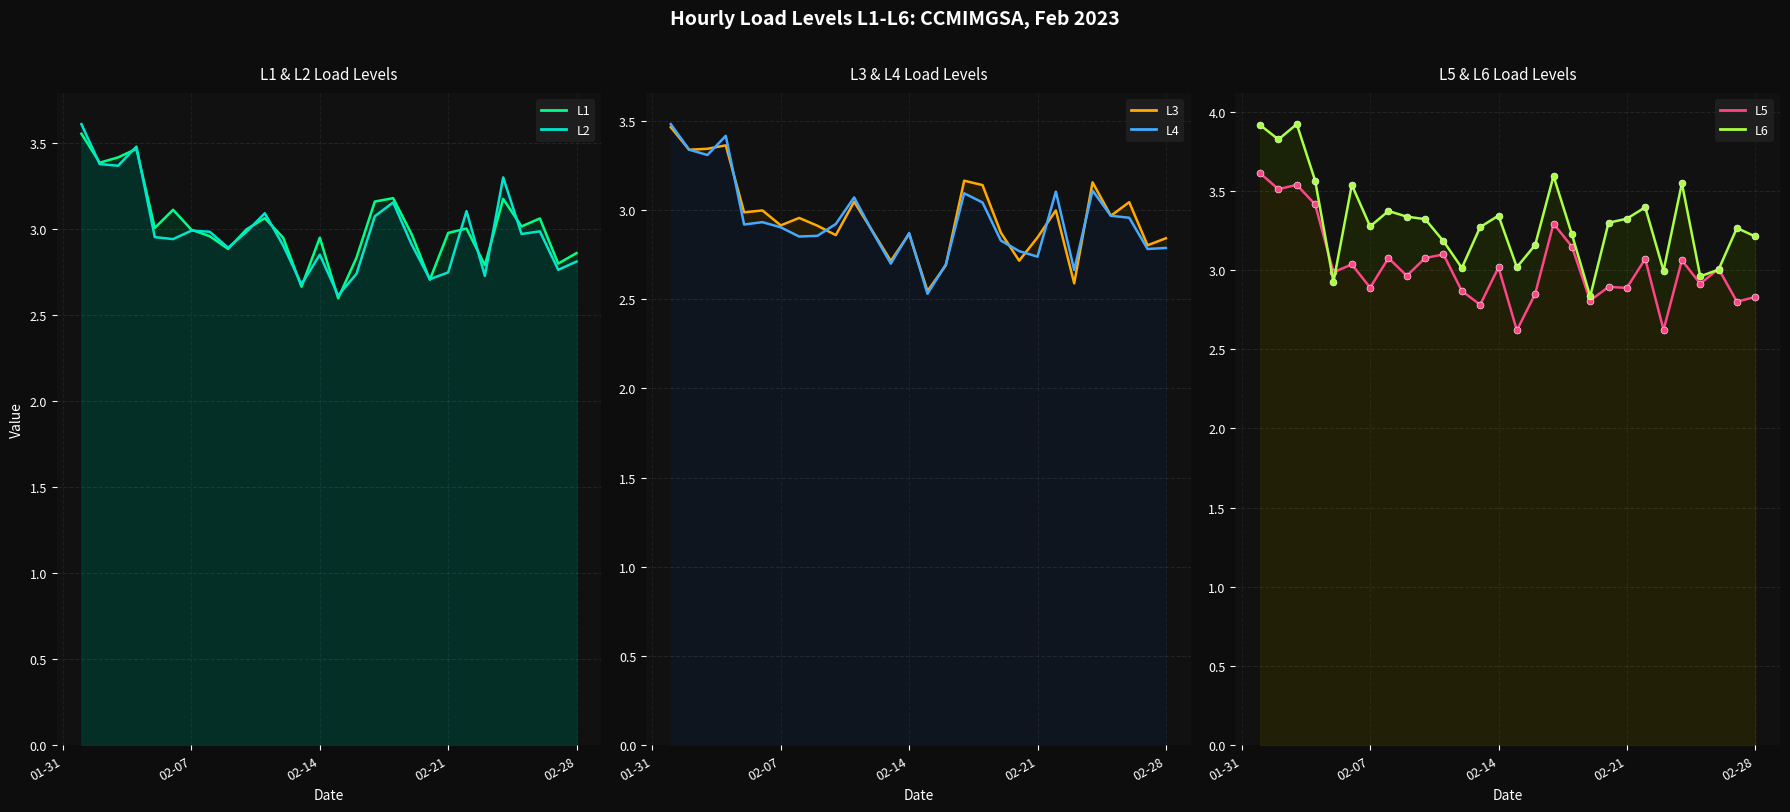

Where is the first local minimum for L3?

2023-02-02